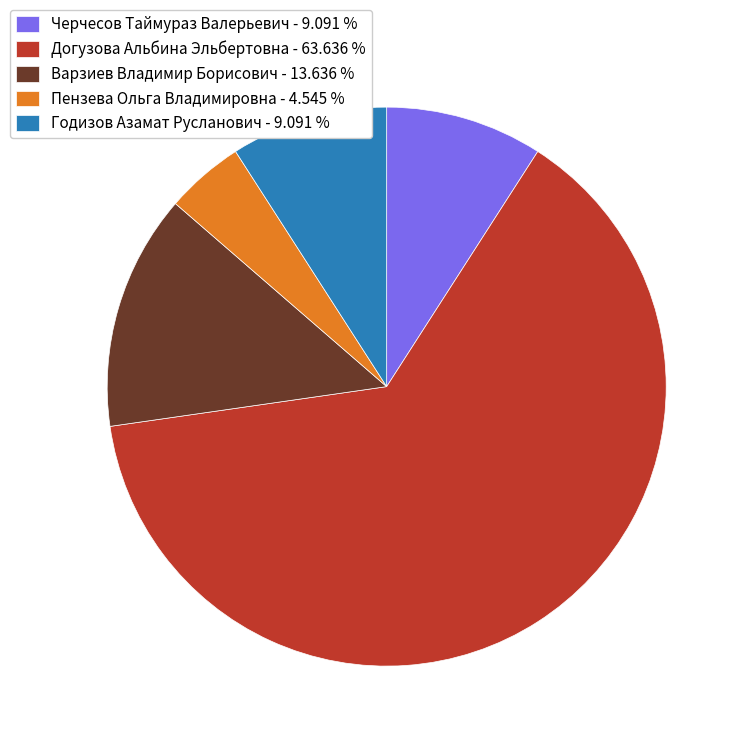

What is the majority slice?

Догузова Альбина Эльбертовна